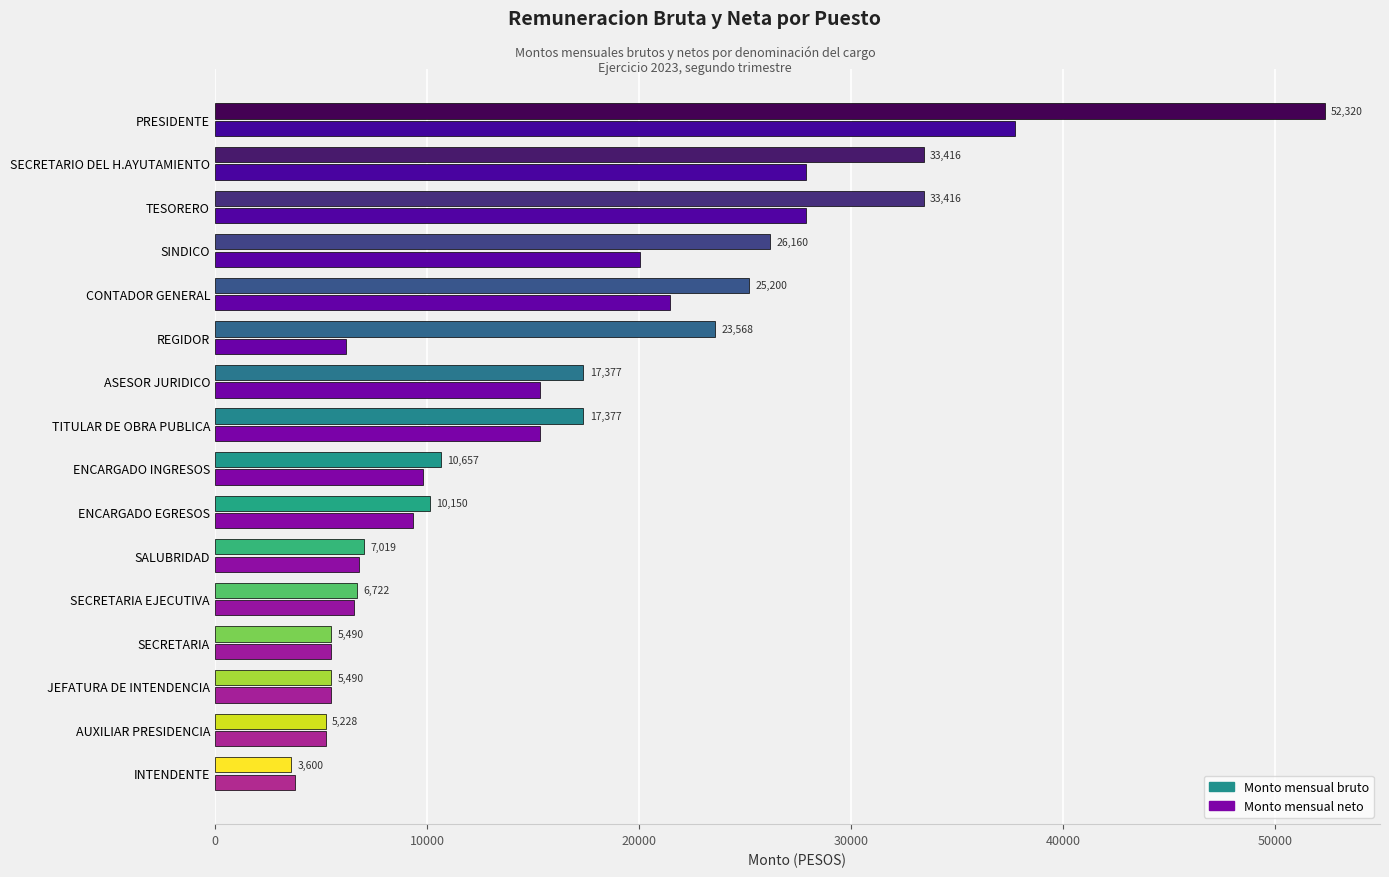

Which series has the largest range (max minus min)?

Monto mensual bruto